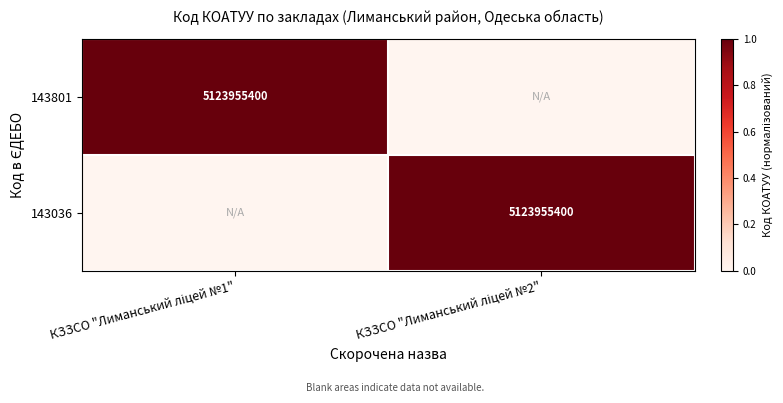

At which label does 143801 reach its peak?

КЗЗСО "Лиманський ліцей №1"